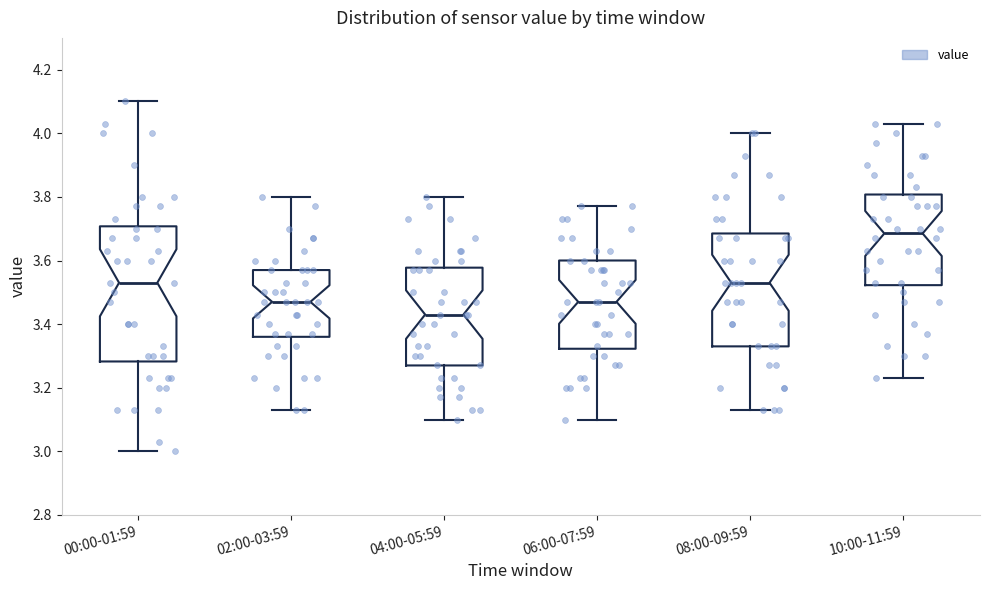

Reading left to right, transcribe this box plot: for each box, give where its median line is, the range the box spans, and where its two whiskers end, as read against the y-axis. The values are not printed on the chart, so give them approximately, as read against the axis.

00:00-01:59: median 3.54, box 3.28 to 3.70, whiskers 3.00 to 4.10
02:00-03:59: median 3.48, box 3.36 to 3.58, whiskers 3.14 to 3.80
04:00-05:59: median 3.44, box 3.28 to 3.58, whiskers 3.10 to 3.80
06:00-07:59: median 3.48, box 3.32 to 3.60, whiskers 3.10 to 3.78
08:00-09:59: median 3.54, box 3.34 to 3.68, whiskers 3.14 to 4.00
10:00-11:59: median 3.68, box 3.52 to 3.80, whiskers 3.24 to 4.04